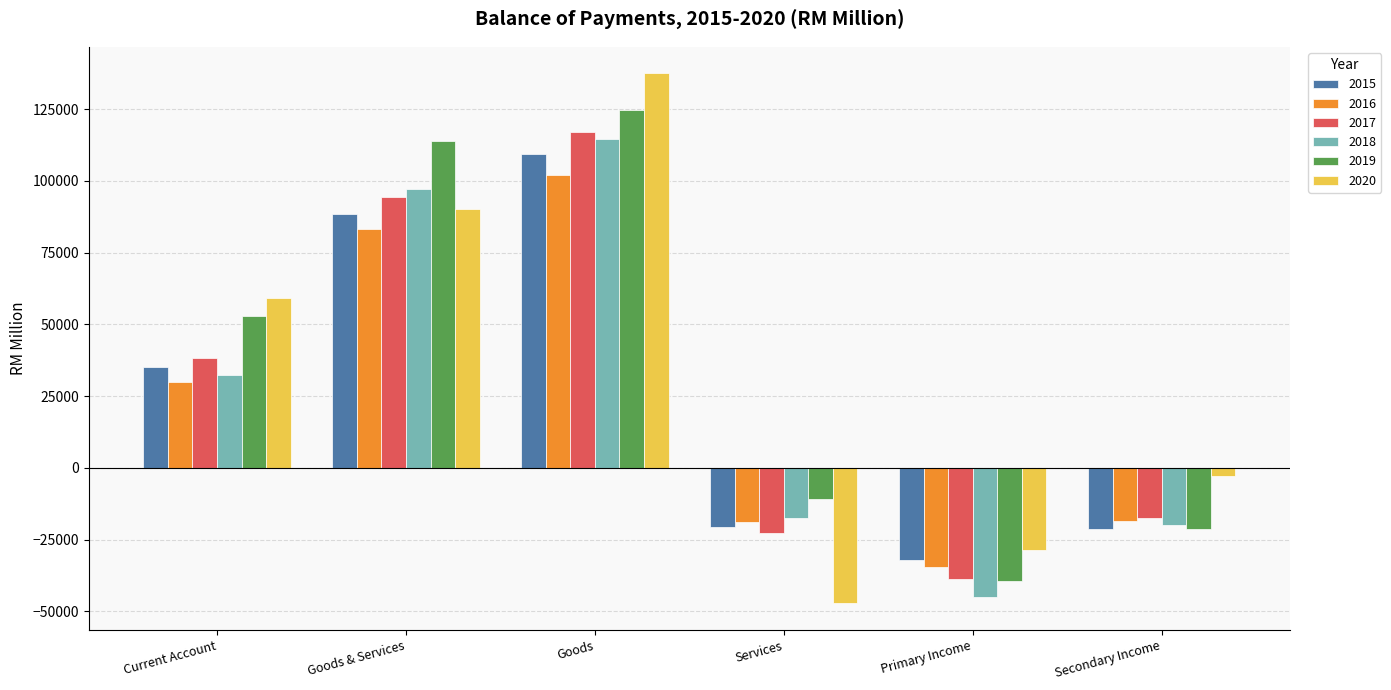

Rank the series by their maximum value, from highest to lowest.

2020, 2019, 2017, 2018, 2015, 2016